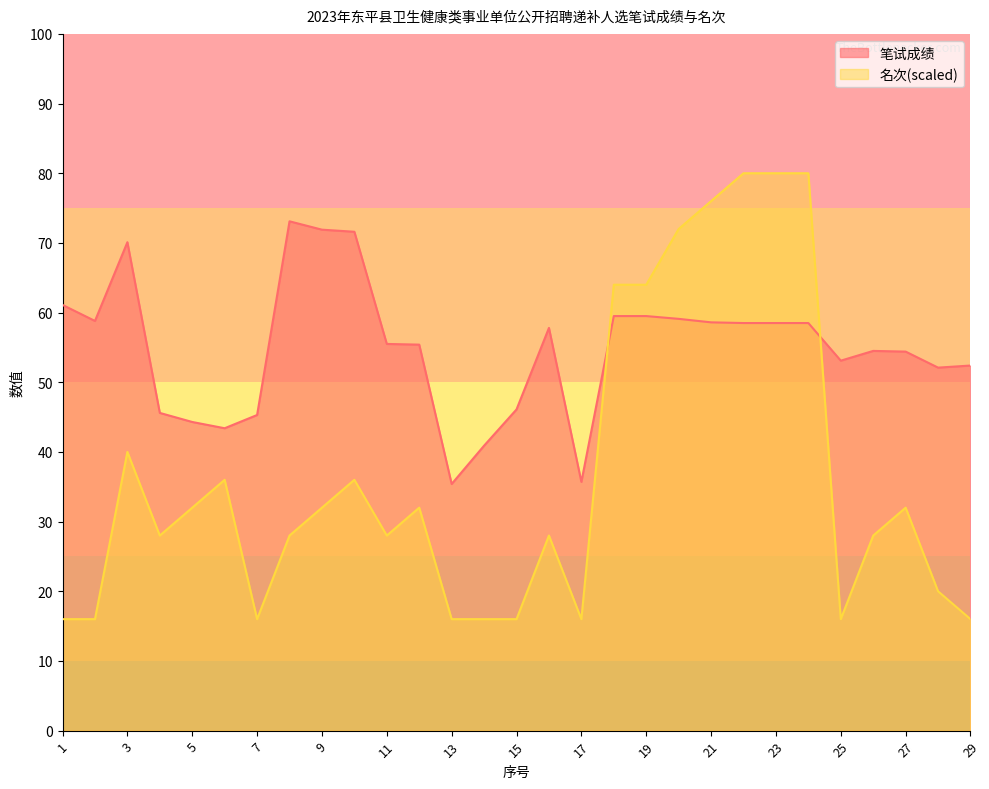

What value does the 名次 series have at 3?

40.0